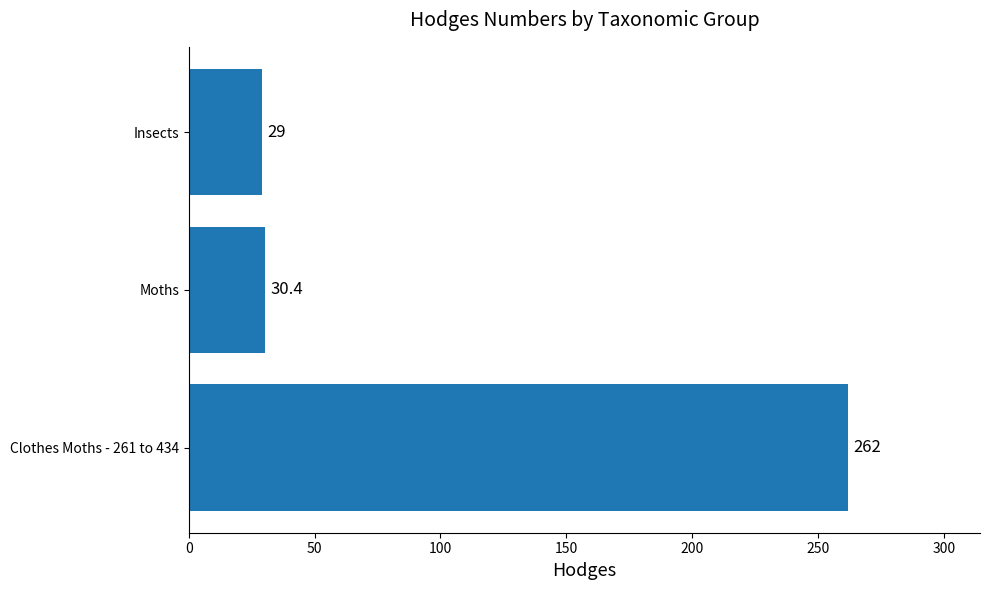

What is the ratio of the value at Insects to the value at Moths?

1.0